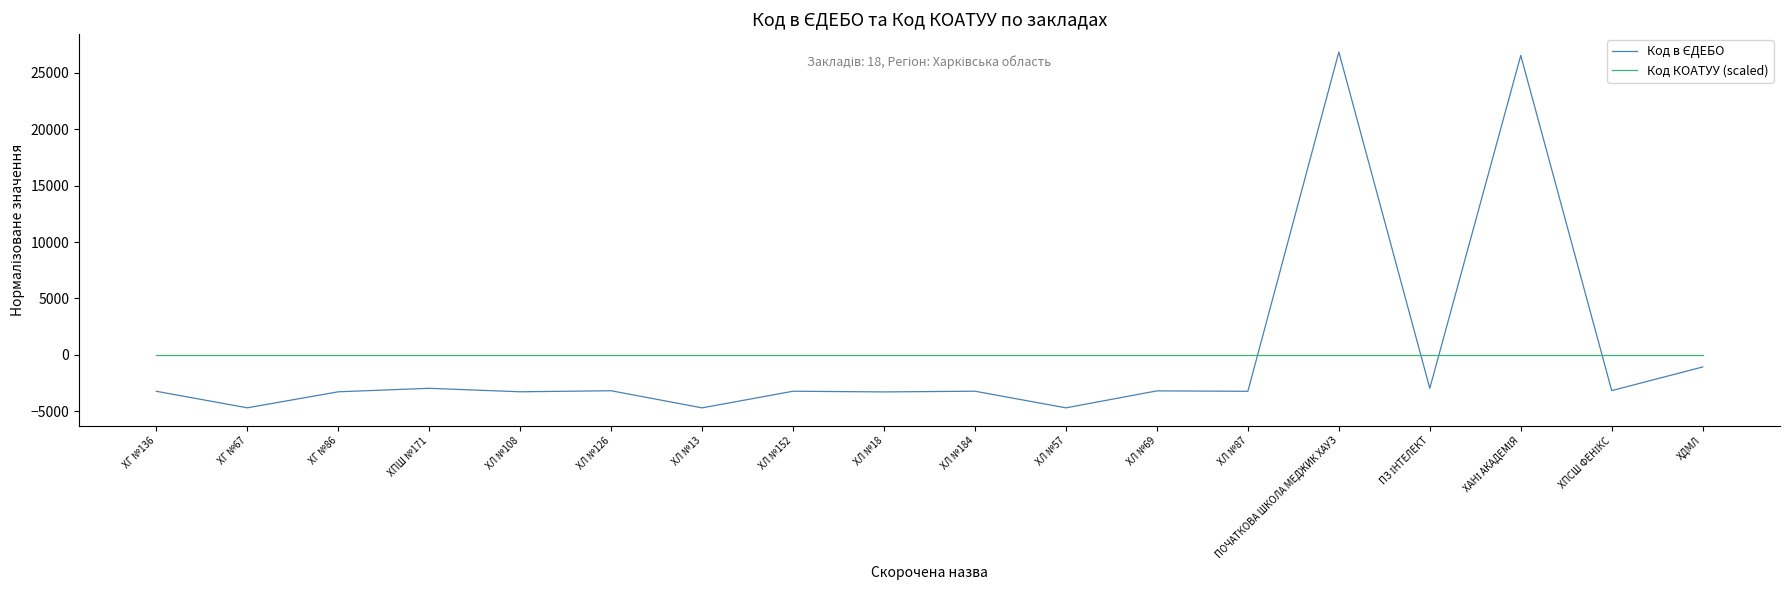

What is the total value across all series at ХЛ №152?

-3224.5